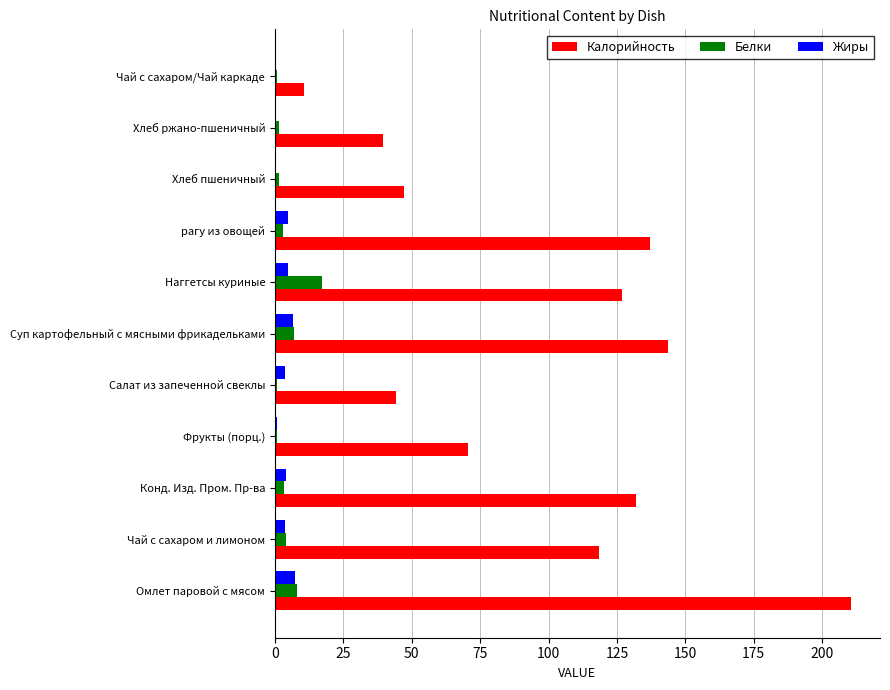

What are all the series names shown in the legend?

Калорийность, Белки, Жиры